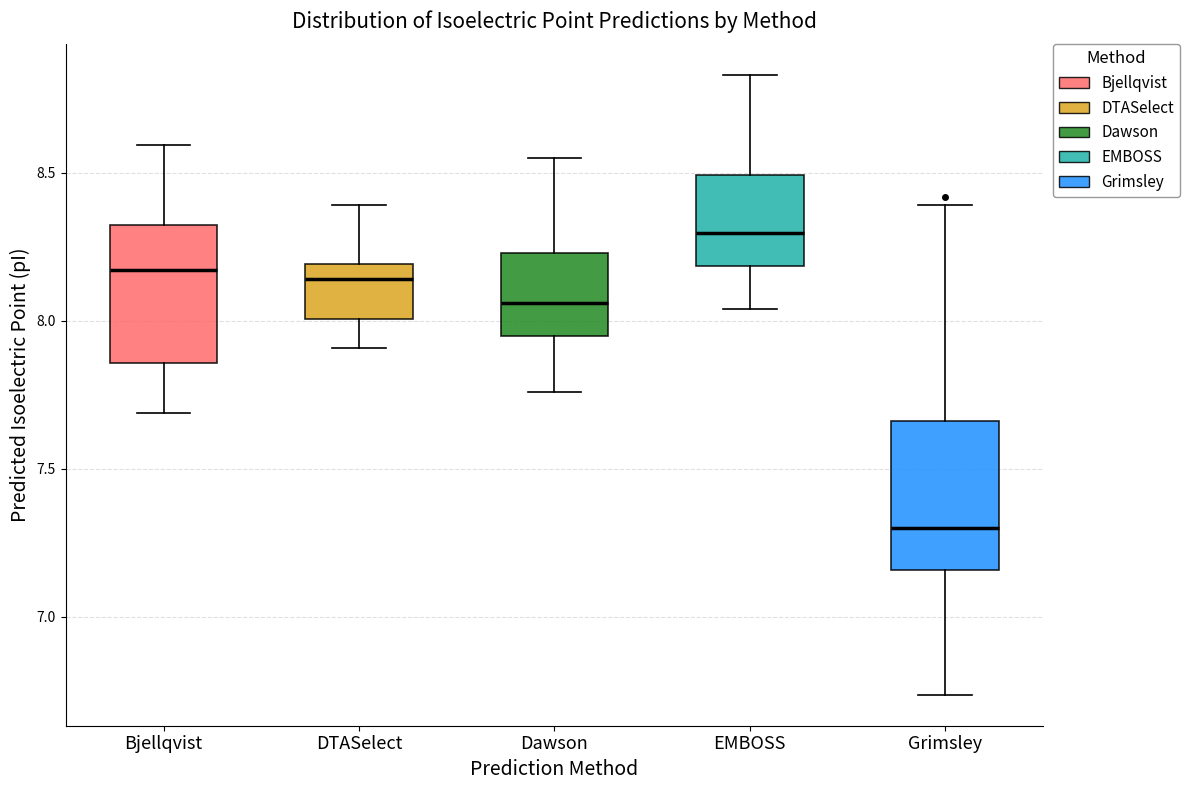

Which box's median line is the lowest?

Grimsley